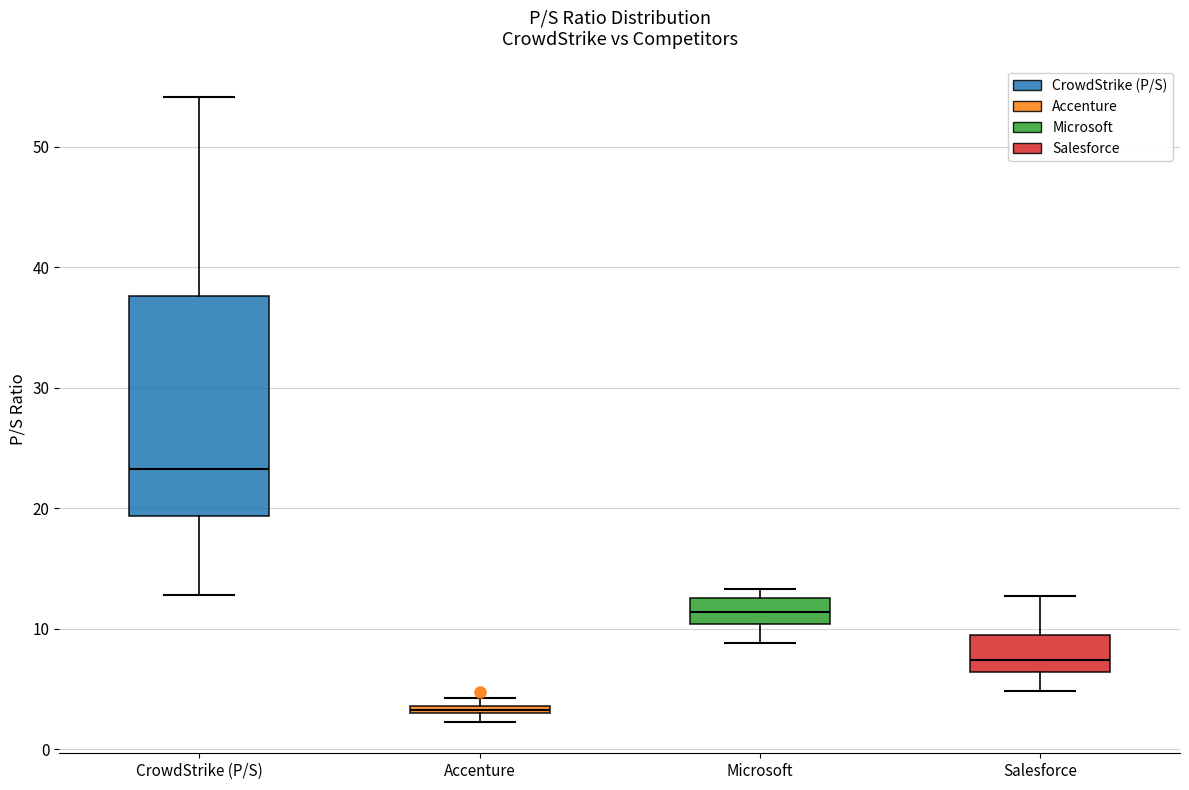

Where is the lower edge of the box for Accenture on the y-axis? The values are not printed on the chart, so give them approximately, as read against the axis.

3